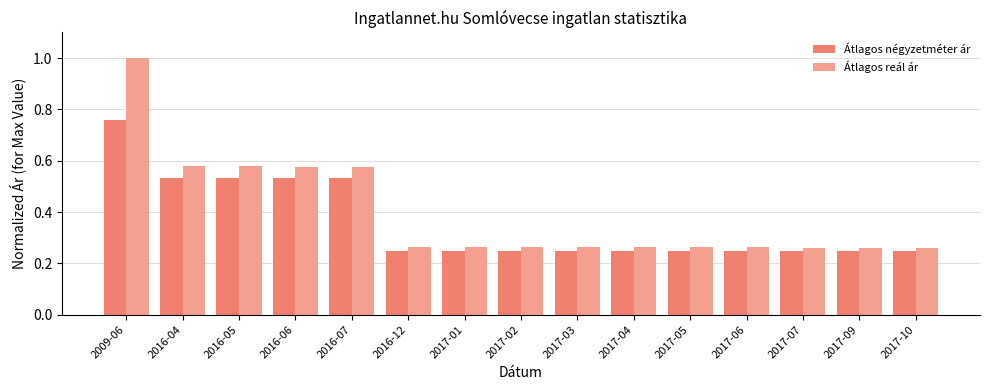

The Átlagos négyzetméter ár series shows 0.4 at 2017-03. True or false?

False